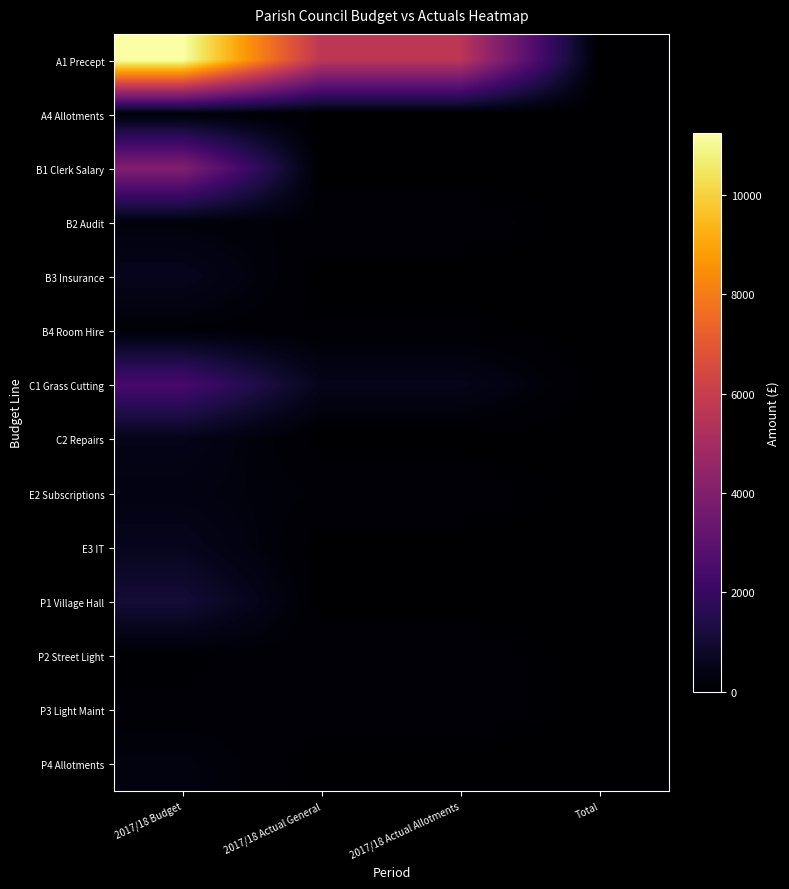

List the series in order of their peak value, lowest first.

A4 Allotments, B4 Room Hire, P2 Street Light, P3 Light Maint, B2 Audit, P4 Allotments, E2 Subscriptions, C2 Repairs, B3 Insurance, E3 IT, P1 Village Hall, C1 Grass Cutting, B1 Clerk Salary, A1 Precept